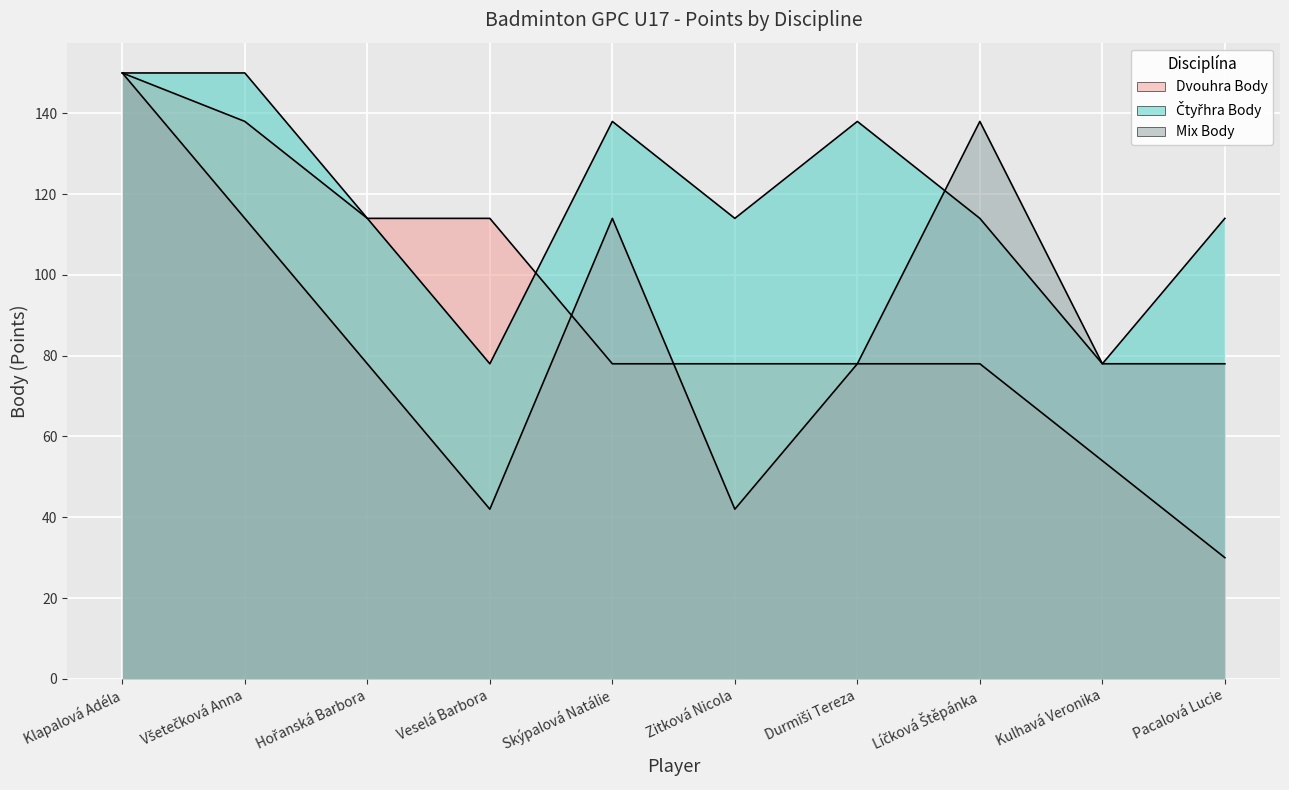

What position from the right is Durmiši Tereza?

4